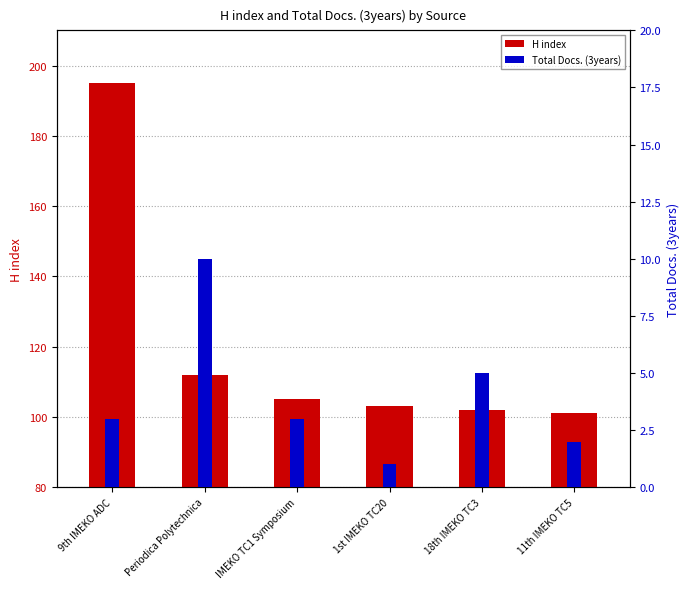

Reading left to right, transcribe all the data shown in this chart.

H index: 195	112	105	103	102	101
Total Docs. (3years): 3	10	3	1	5	2